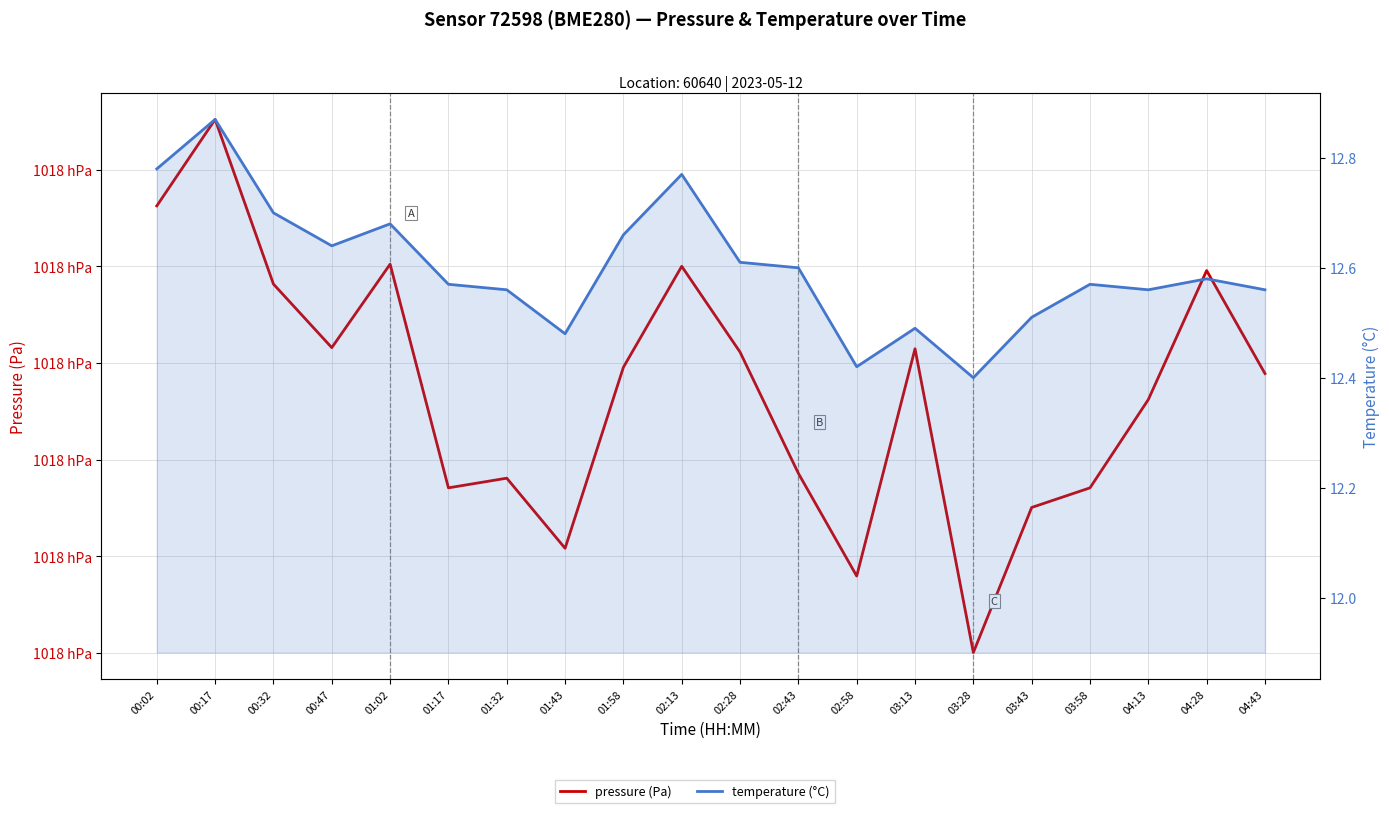

What is the sum of the pressure (Pa) values at 04:13 and 01:43?

203617.1